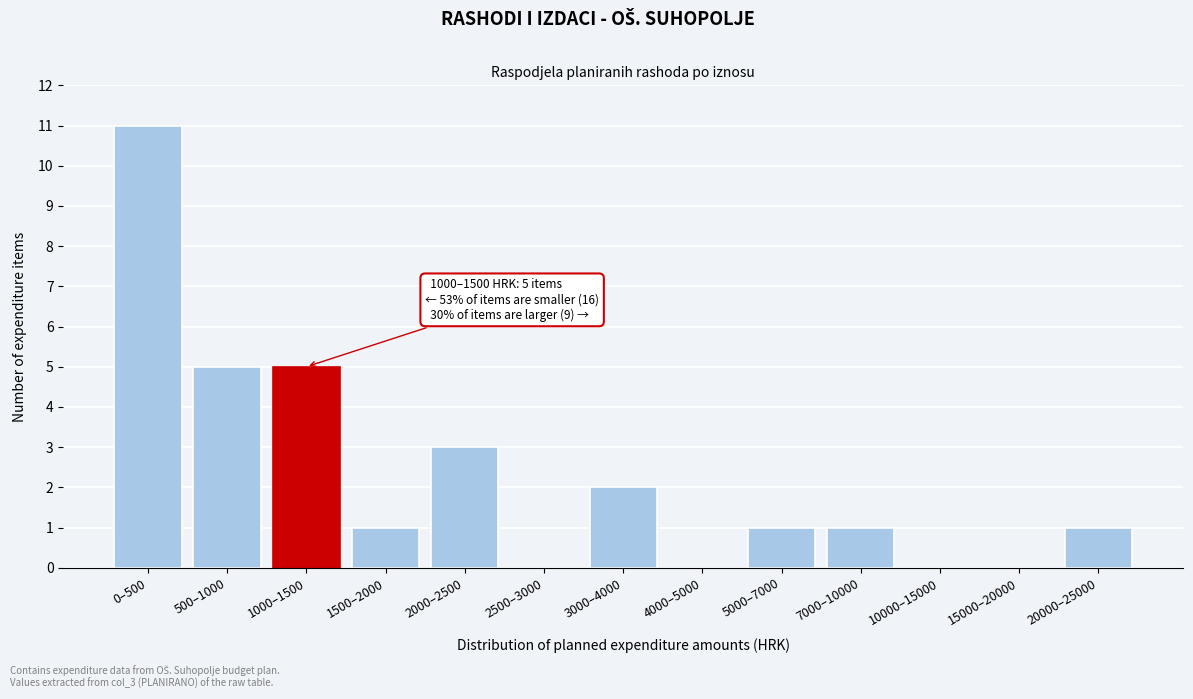

Reading left to right, extract all data points from this chart.

0–500=11	500–1000=5	1000–1500=5	1500–2000=1	2000–2500=3	2500–3000=0	3000–4000=2	4000–5000=0	5000–7000=1	7000–10000=1	10000–15000=0	15000–20000=0	20000–25000=1